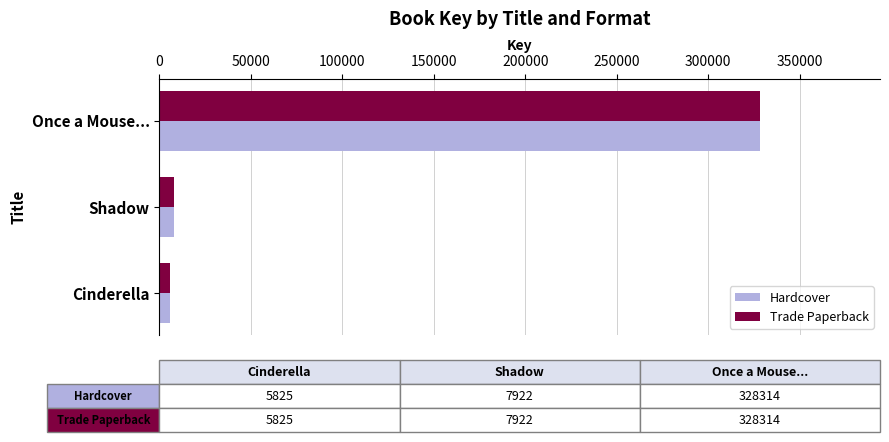

At which label is Trade Paperback closest to 167069?

Shadow